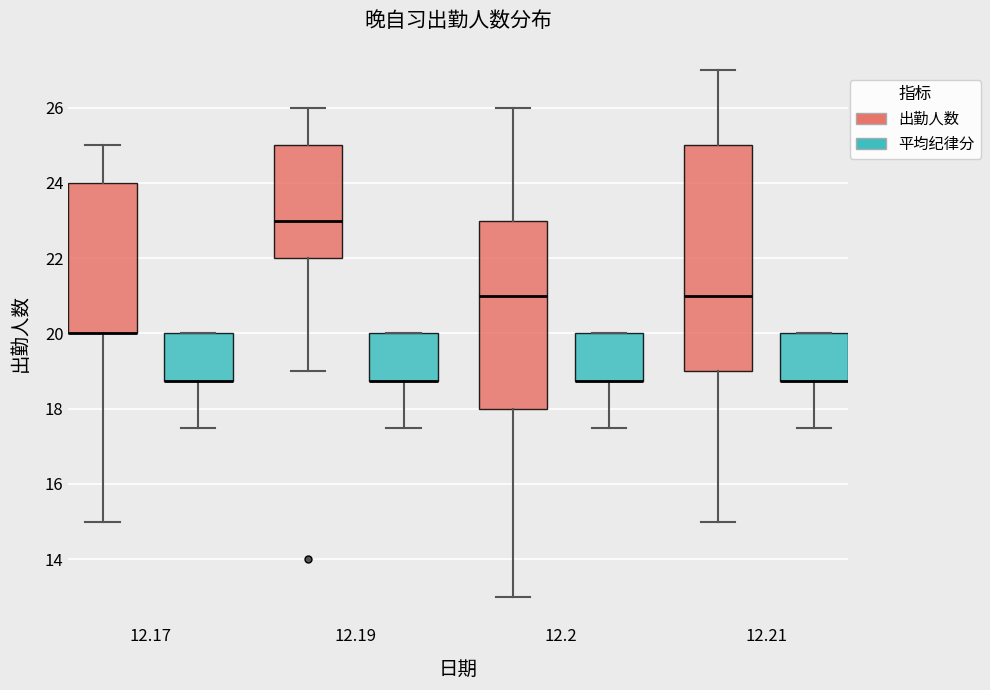

Reading left to right, transcribe this box plot: for each box, give where its median line is, the range the box spans, and where its two whiskers end, as read against the y-axis. The values are not printed on the chart, so give them approximately, as read against the axis.

12.17 (出勤人数): median 20.0 (drawn on the box's lower edge), box 20.0 to 24.0, whiskers 15.0 to 25.0
12.17 (平均纪律分): median 18.8 (drawn on the box's lower edge), box 18.8 to 20.0, whiskers 17.6 to 20.0
12.19 (出勤人数): median 23.0, box 22.0 to 25.0, whiskers 19.0 to 26.0
12.19 (平均纪律分): median 18.8 (drawn on the box's lower edge), box 18.8 to 20.0, whiskers 17.6 to 20.0
12.2 (出勤人数): median 21.0, box 18.0 to 23.0, whiskers 13.0 to 26.0
12.2 (平均纪律分): median 18.8 (drawn on the box's lower edge), box 18.8 to 20.0, whiskers 17.6 to 20.0
12.21 (出勤人数): median 21.0, box 19.0 to 25.0, whiskers 15.0 to 27.0
12.21 (平均纪律分): median 18.8 (drawn on the box's lower edge), box 18.8 to 20.0, whiskers 17.6 to 20.0